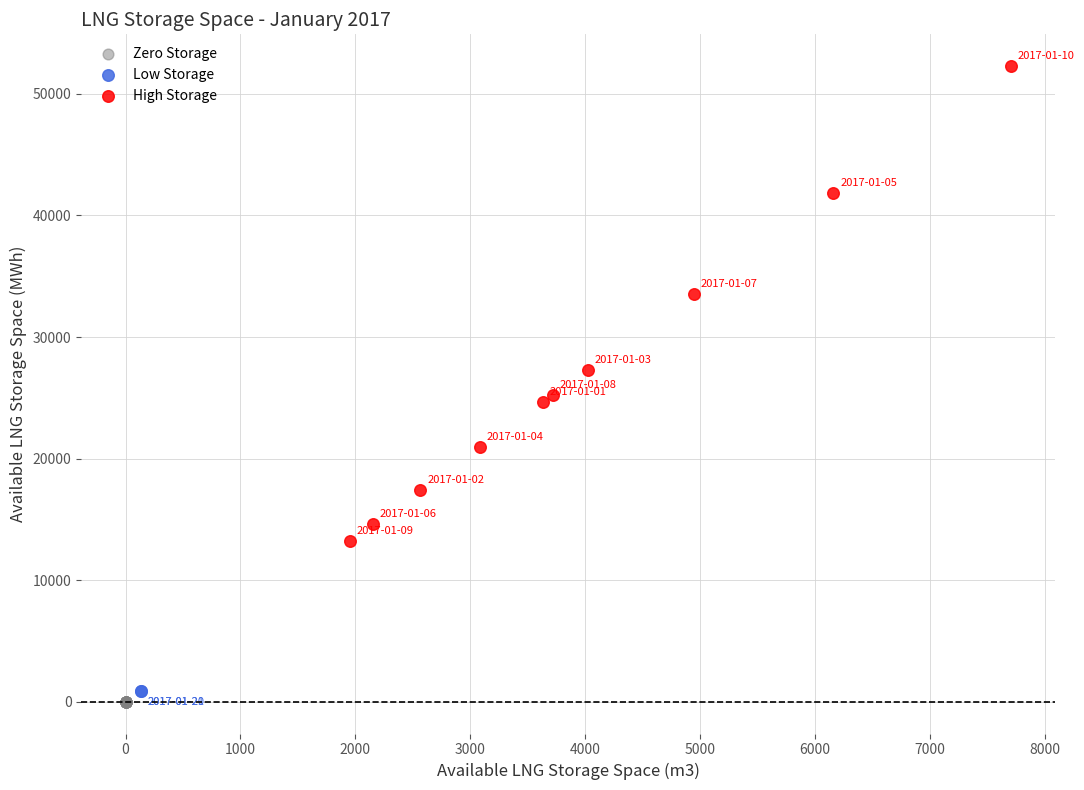

Which series contains the lowest Y value?

Zero Storage